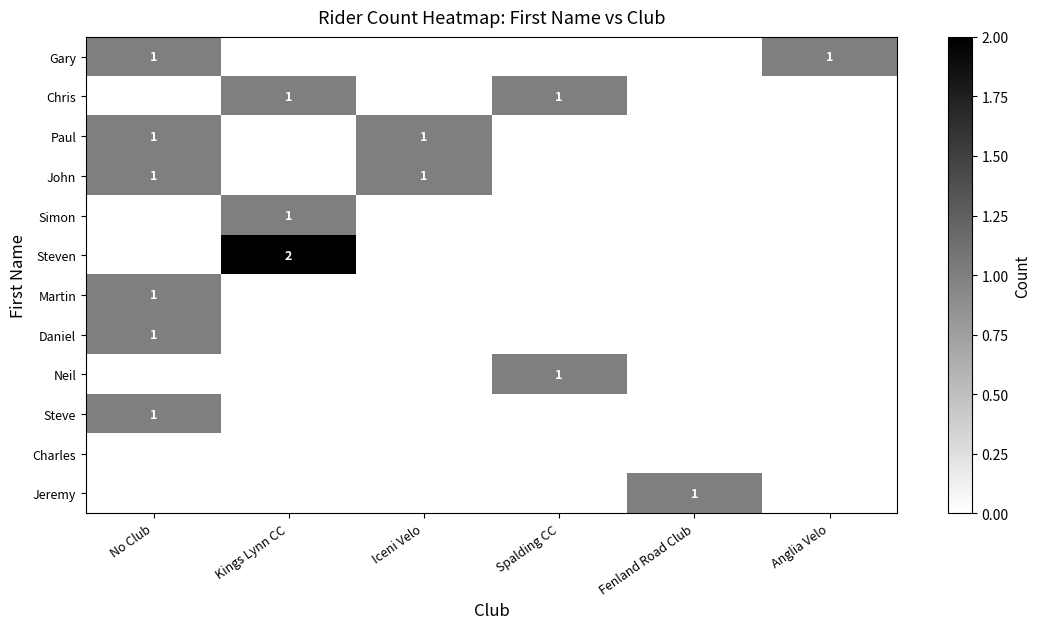

True or false: Steven has a value of 2 at Kings Lynn CC.

True